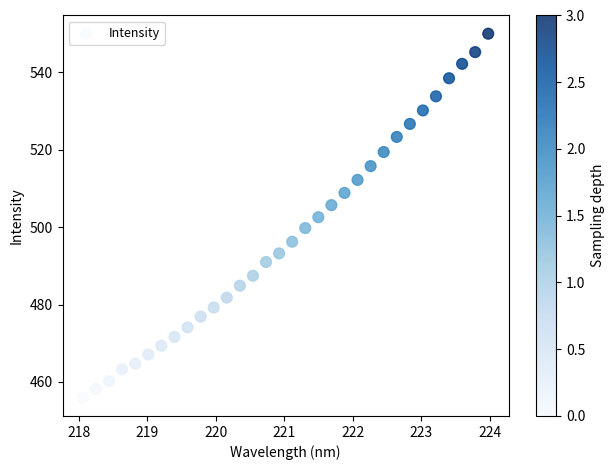

What is the range of Y values (max minus min)?

94.1